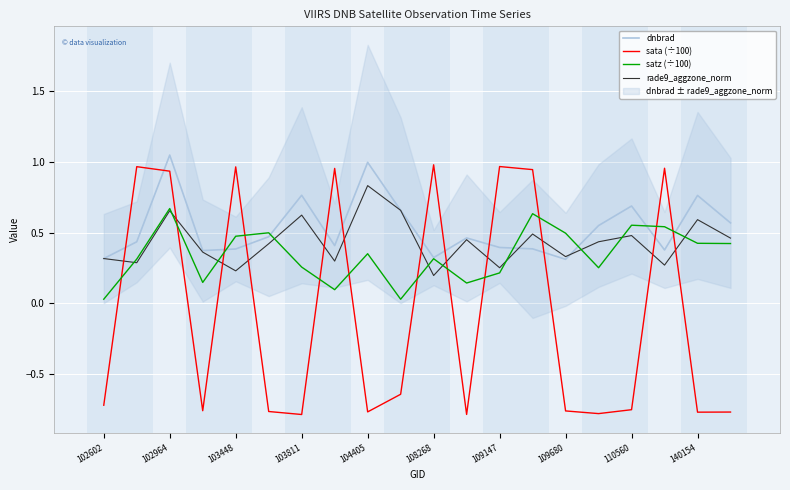

Rank the series by their maximum value, from highest to lowest.

dnbrad, sata (÷100), rade9_aggzone_norm, satz (÷100)